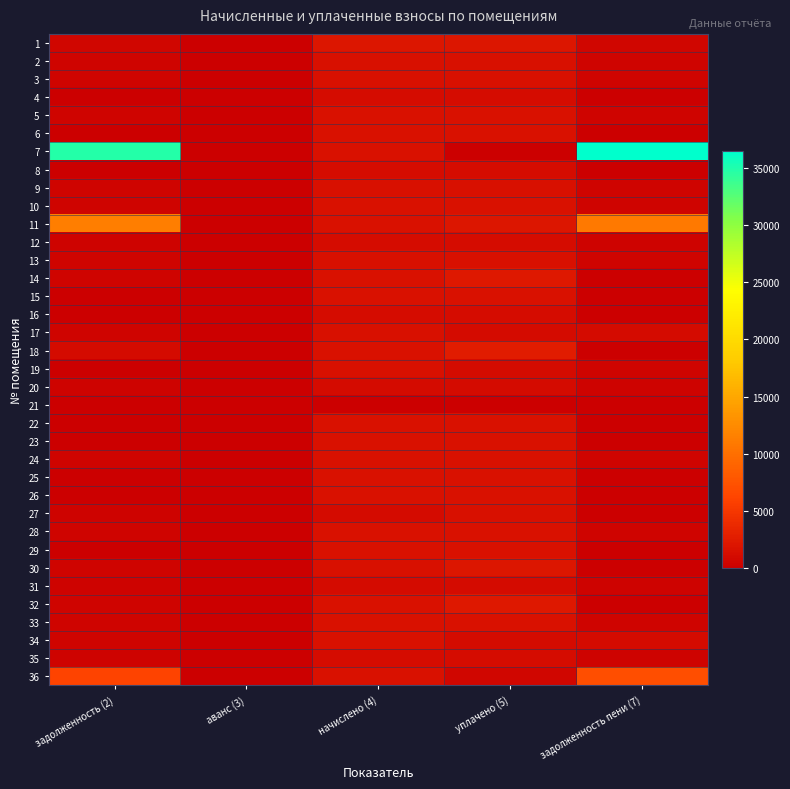

Rank the series at задолженность (2) from lowest to highest value.

4, 6, 8, 15, 16, 19, 21, 22, 23, 25, 26, 29, 27, 20, 31, 35, 12, 3, 2, 9, 13, 30, 17, 5, 24, 28, 14, 10, 34, 32, 33, 1, 18, 36, 11, 7